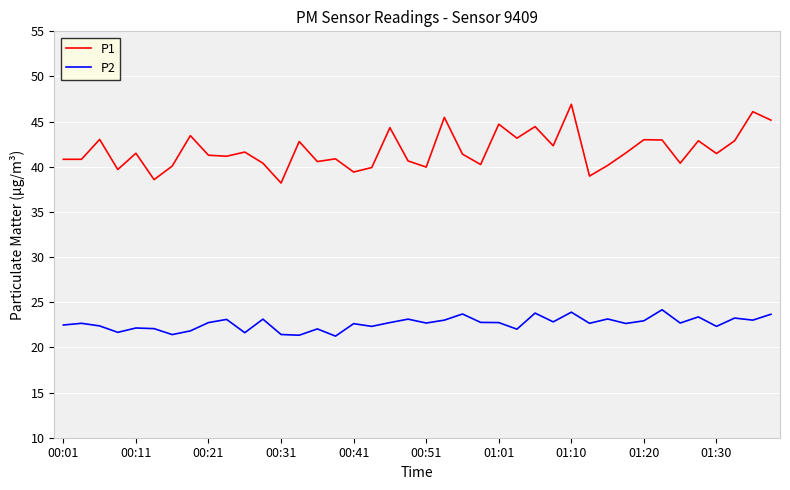

Rank the series by their maximum value, from highest to lowest.

P1, P2